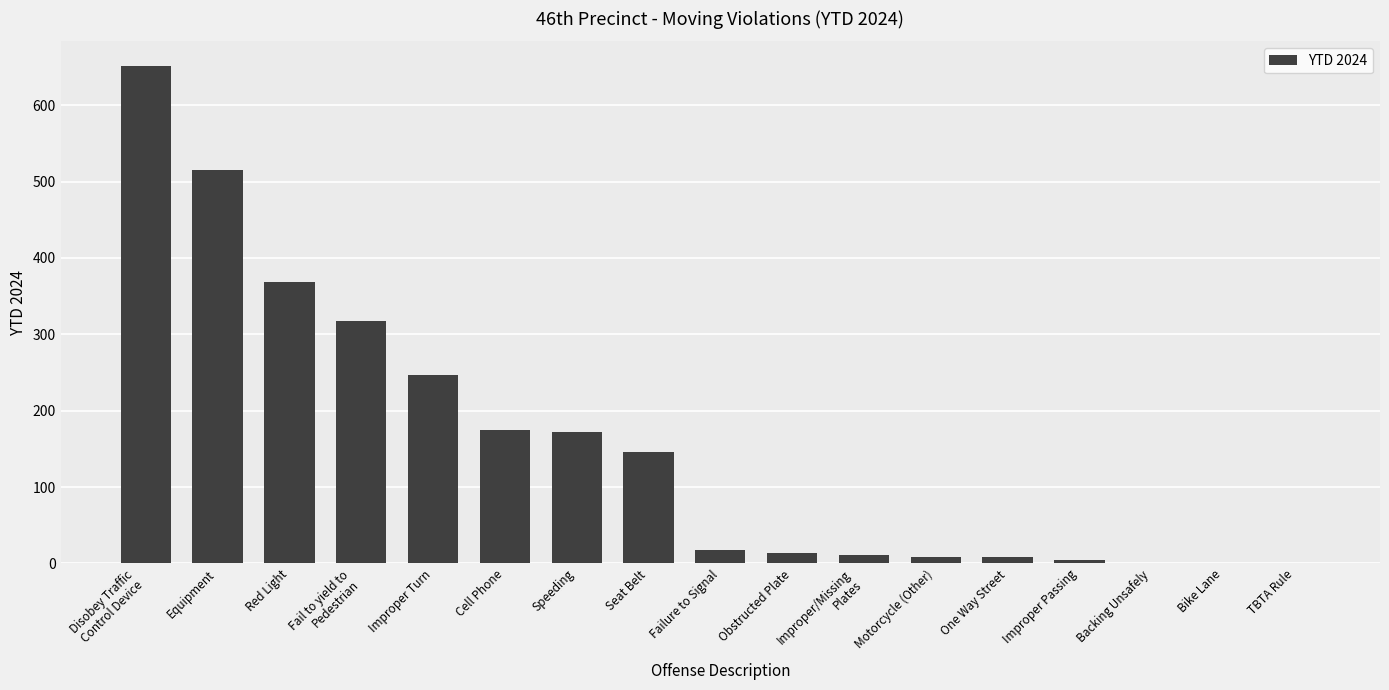

The chart shows a value of 314 at Cell Phone. True or false?

False